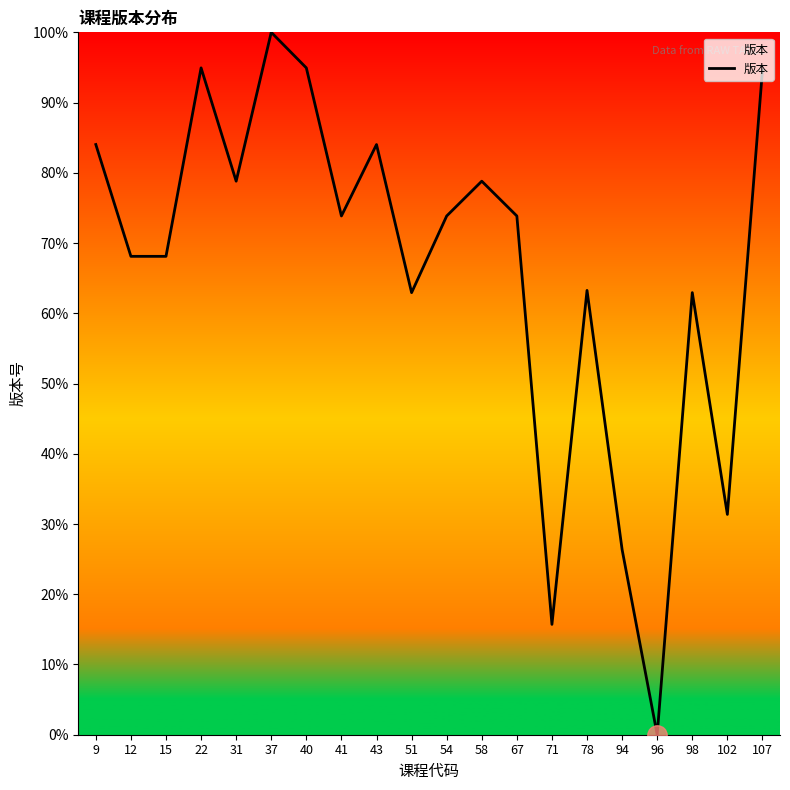

True or false: the data shows 127.5 at 58.

False